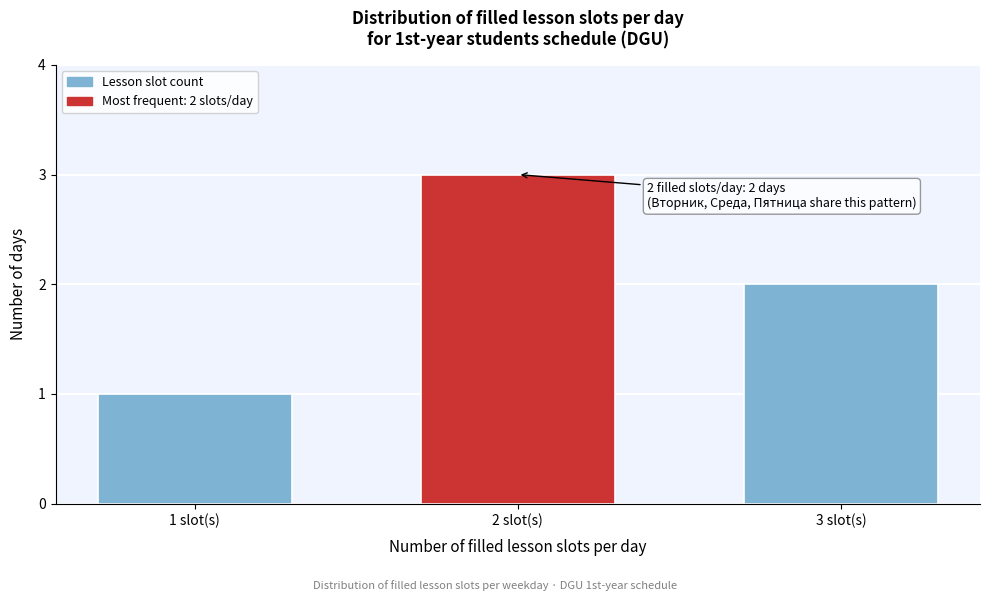

Reading right to left, list all the values displayed in this chart.

3 slot(s)=2	2 slot(s)=3	1 slot(s)=1